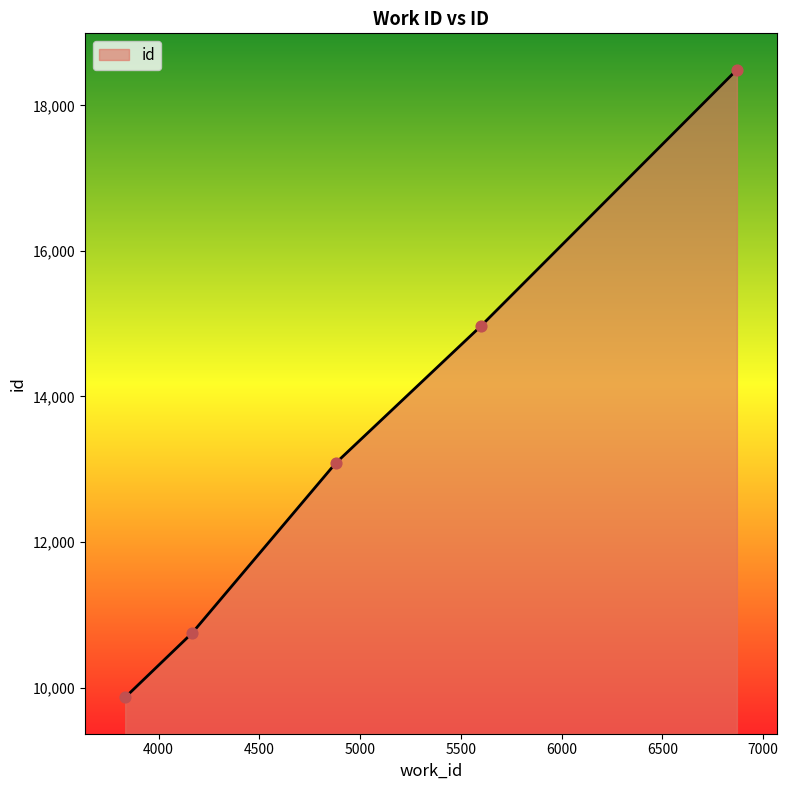

True or false: there are more than 2 points higher than both neighbors.

False